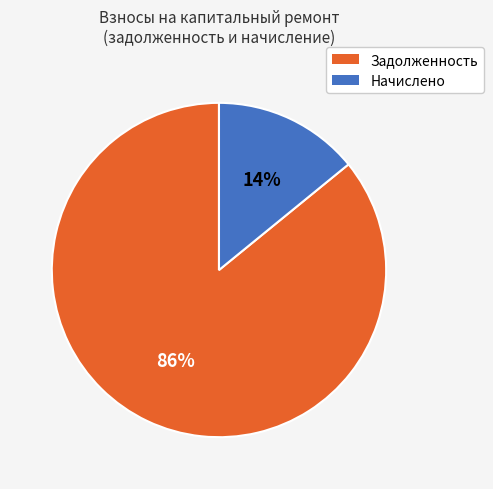

Is there a majority slice in this chart?

Yes